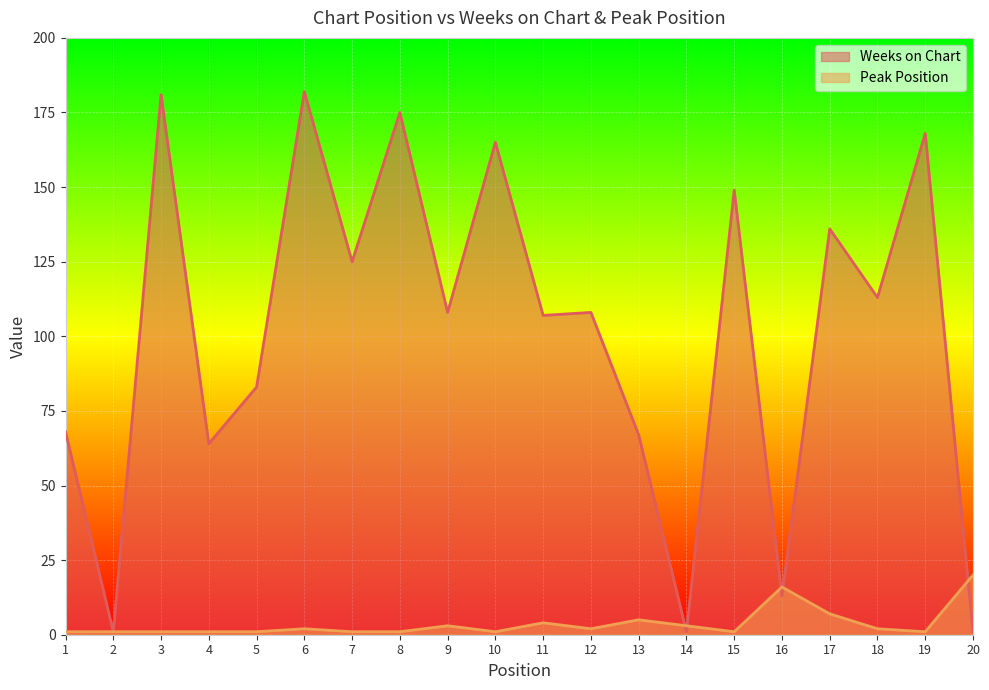

What is the minimum value shown in the chart?

1